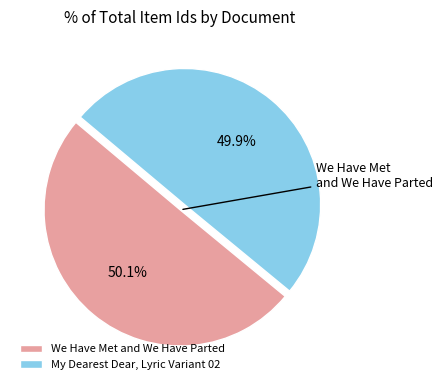

Is there a majority slice in this chart?

Yes